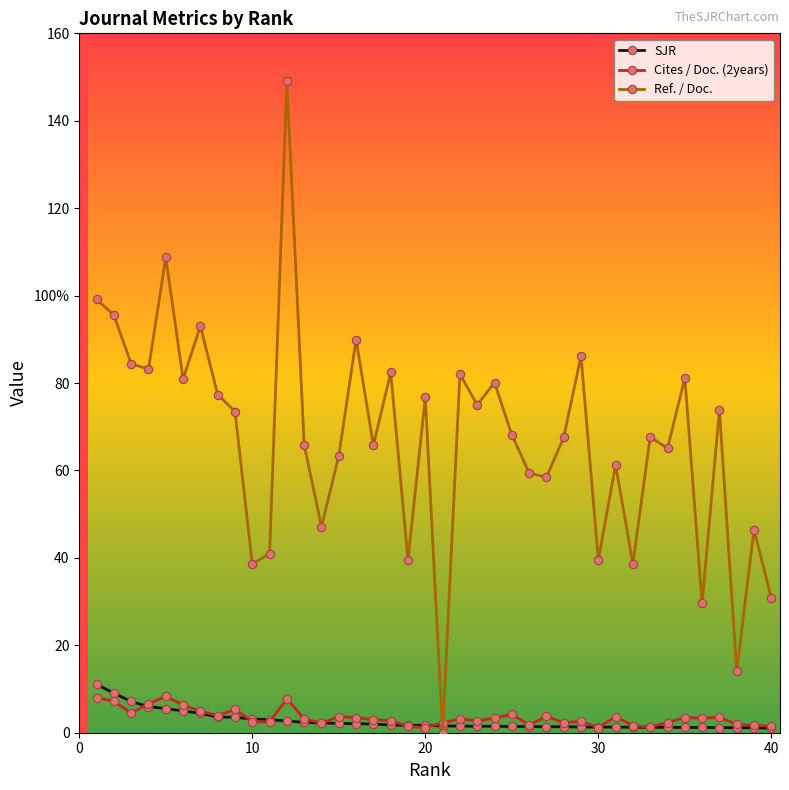

Does the chart have visible grid lines?

No